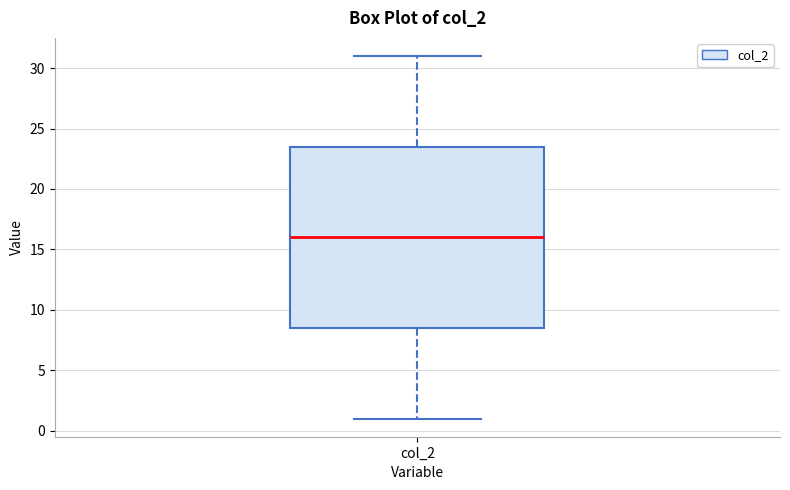

Where is the upper edge of the box for col_2 on the y-axis? The values are not printed on the chart, so give them approximately, as read against the axis.

23.5